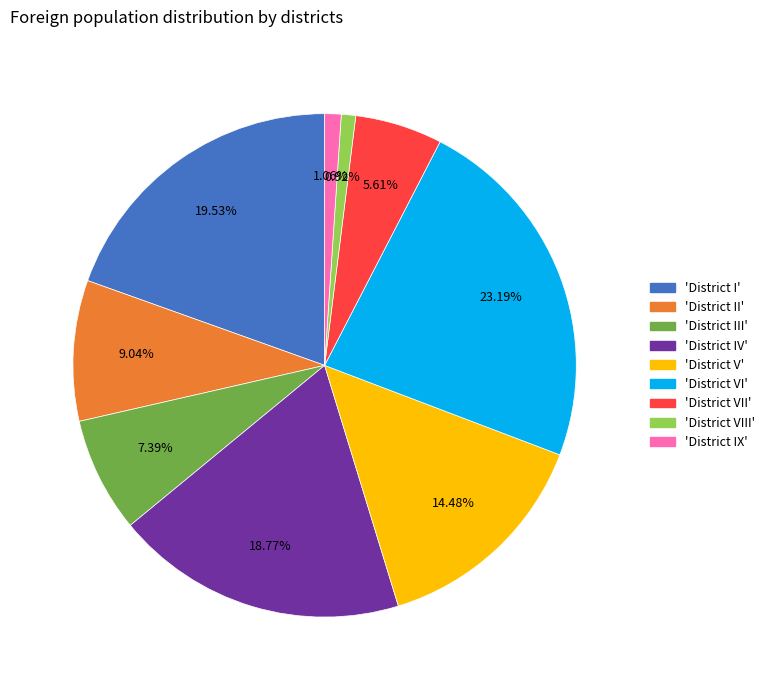

Is there any slice that represents more than half of the pie?

No